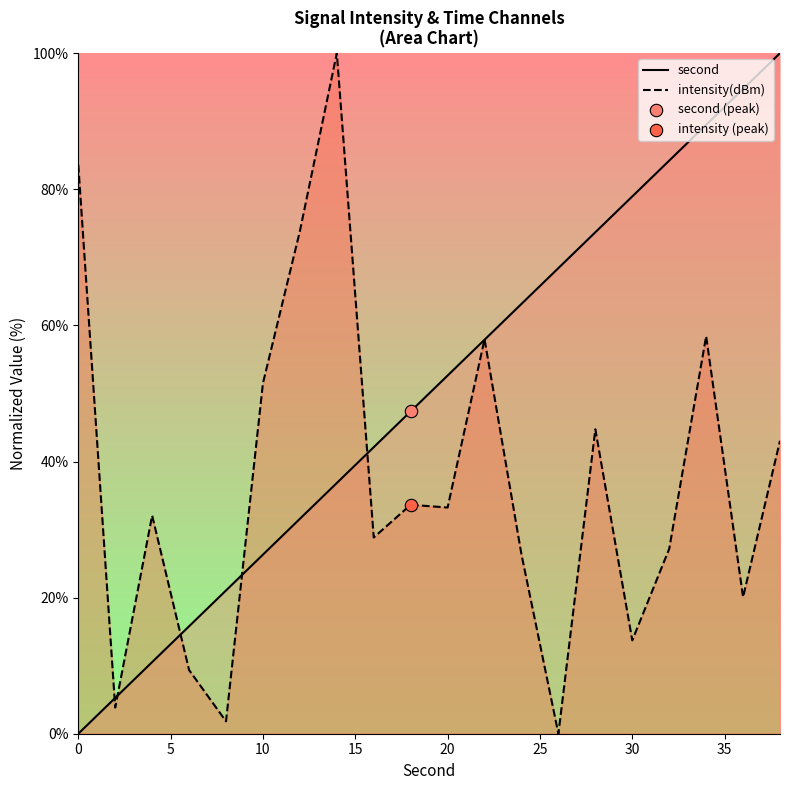

At how many categories does at least one series exceed 18?

18